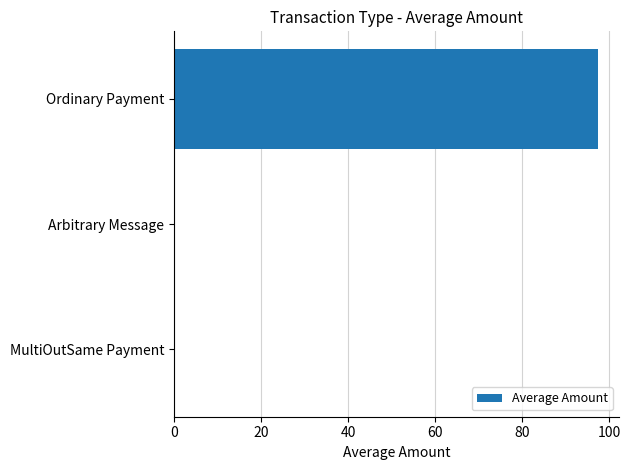

What is the sum of all values?

97.3